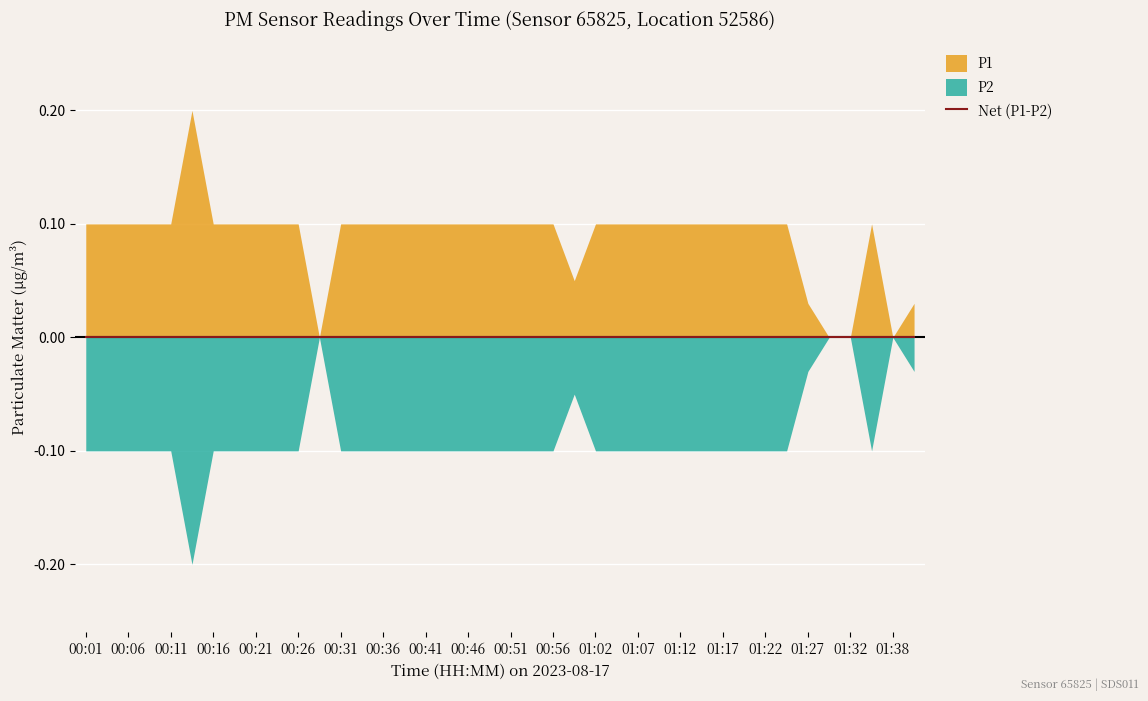

What is the value of the P2 point at the 26th from the left?

0.1